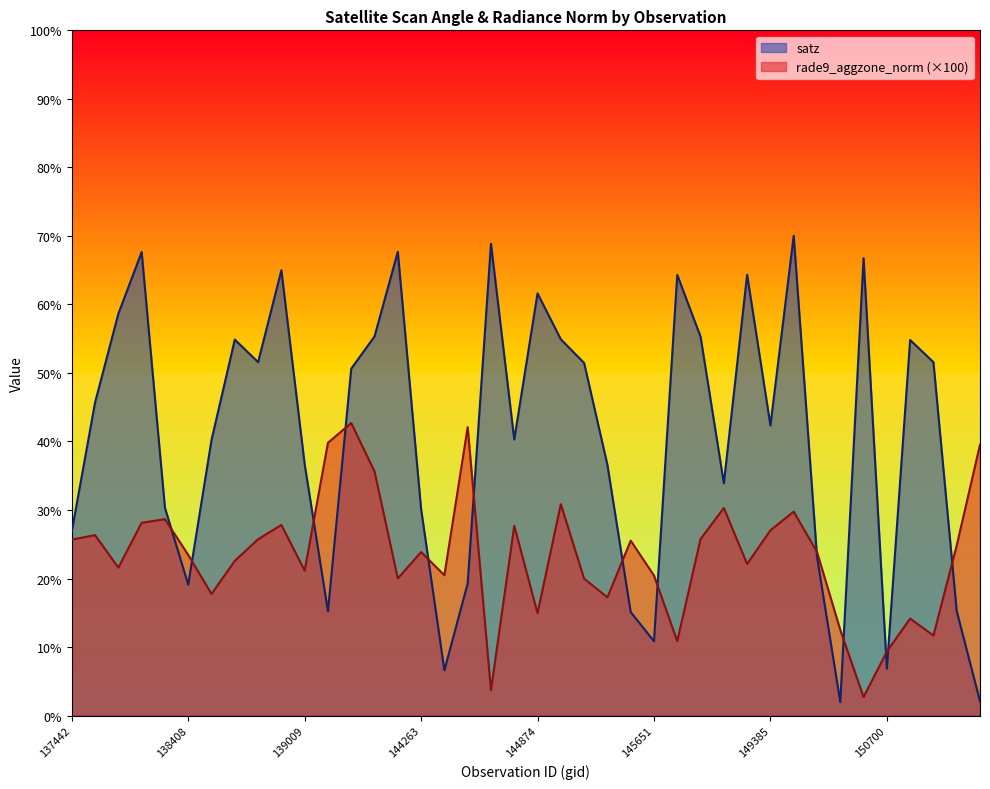

How many times do rade9_aggzone_norm and satz cross each other?

13